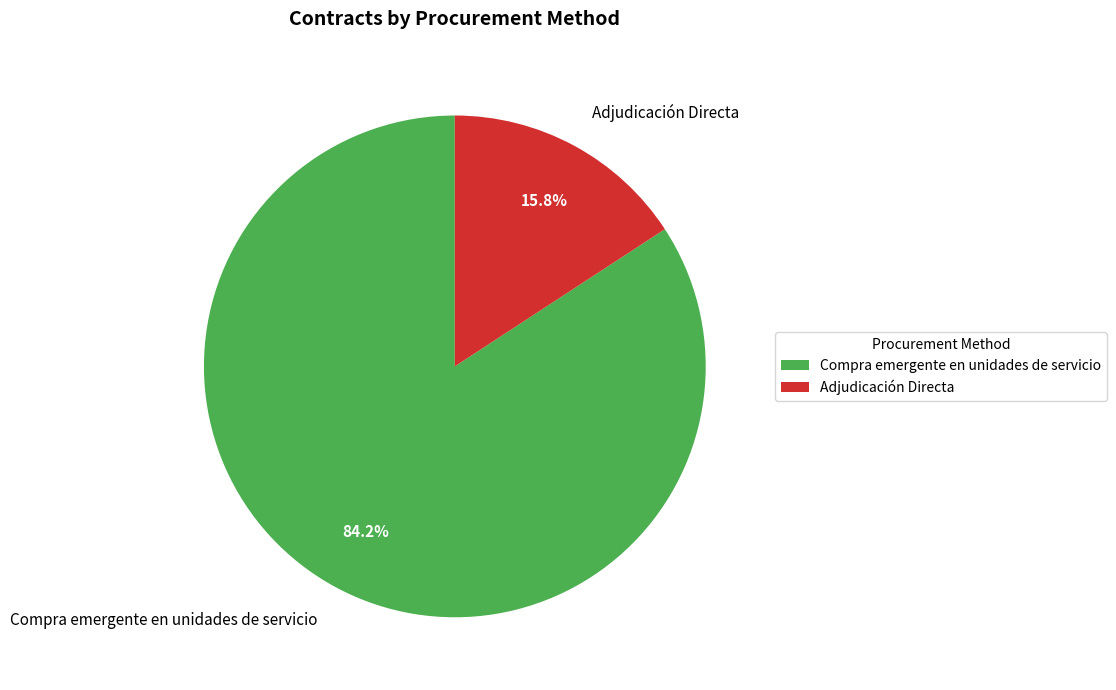

Combined, do Adjudicación Directa and Compra emergente en unidades de servicio account for over 50%?

Yes